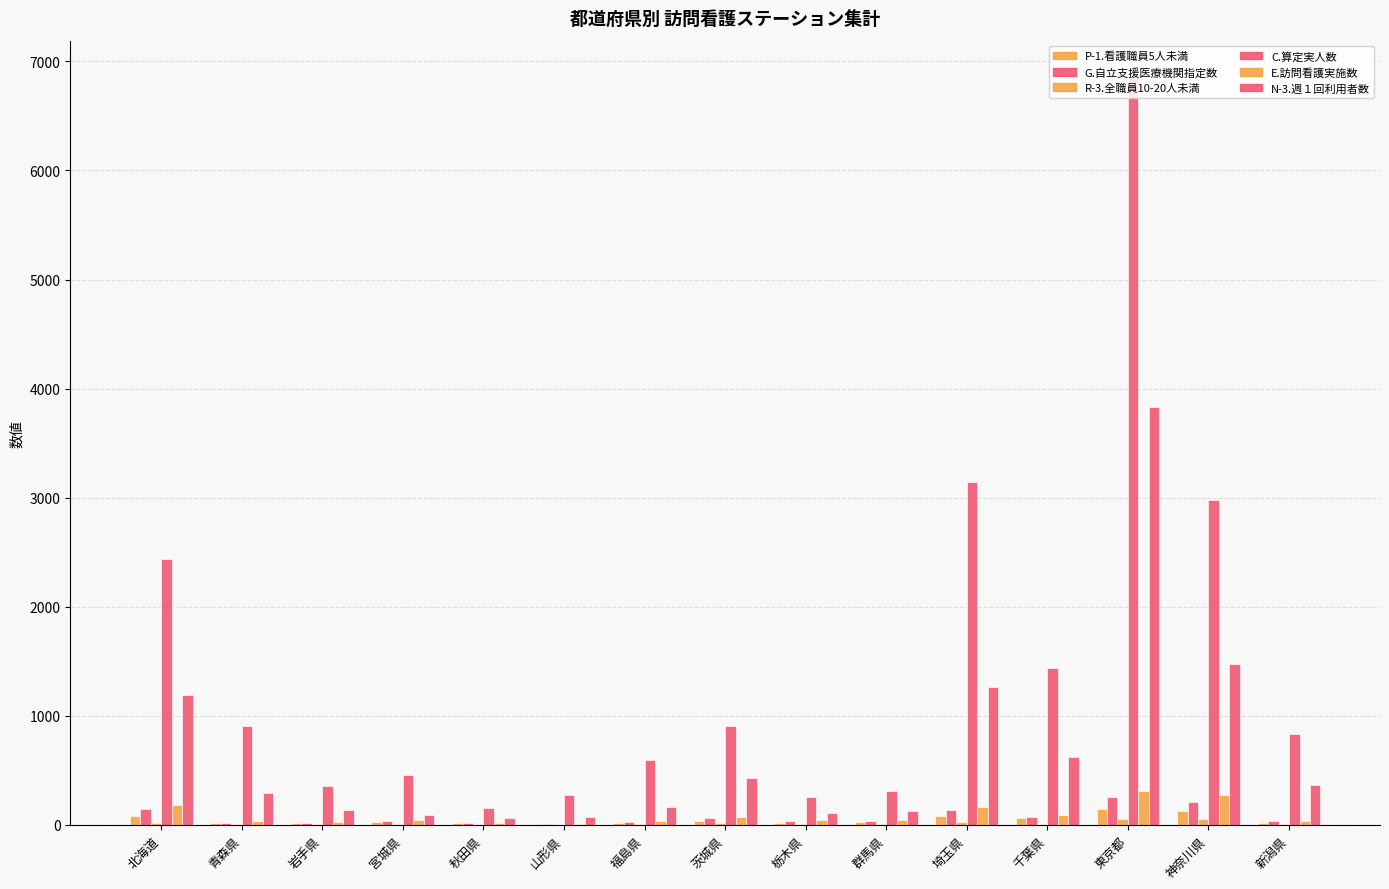

Reading right to left, transcribe all the data shown in this chart.

P-1.看護職員数が5人未満のステーション数: 19	128	146	60	78	23	16	38	16	3	15	25	15	19	80
G.自立支援医療機関の指定ステーション数: 34	207	250	74	138	32	30	59	23	5	17	34	15	19	147
R-3.全職員数が10人以上20人未満のステーション数: 4	56	56	8	22	8	8	13	5	2	2	6	3	3	19
C.精神科訪問看護基本療養費の算定実人数: 835	2981	6848	1434	3147	313	251	909	594	276	156	455	353	905	2439
E.精神疾患をもつ方への訪問看護を実施しているステーション数: 36	269	310	93	161	40	39	73	30	5	19	40	21	30	180
N-3.週１回の利用者数: 365	1478	3833	621	1260	129	110	431	160	67	62	88	134	290	1192